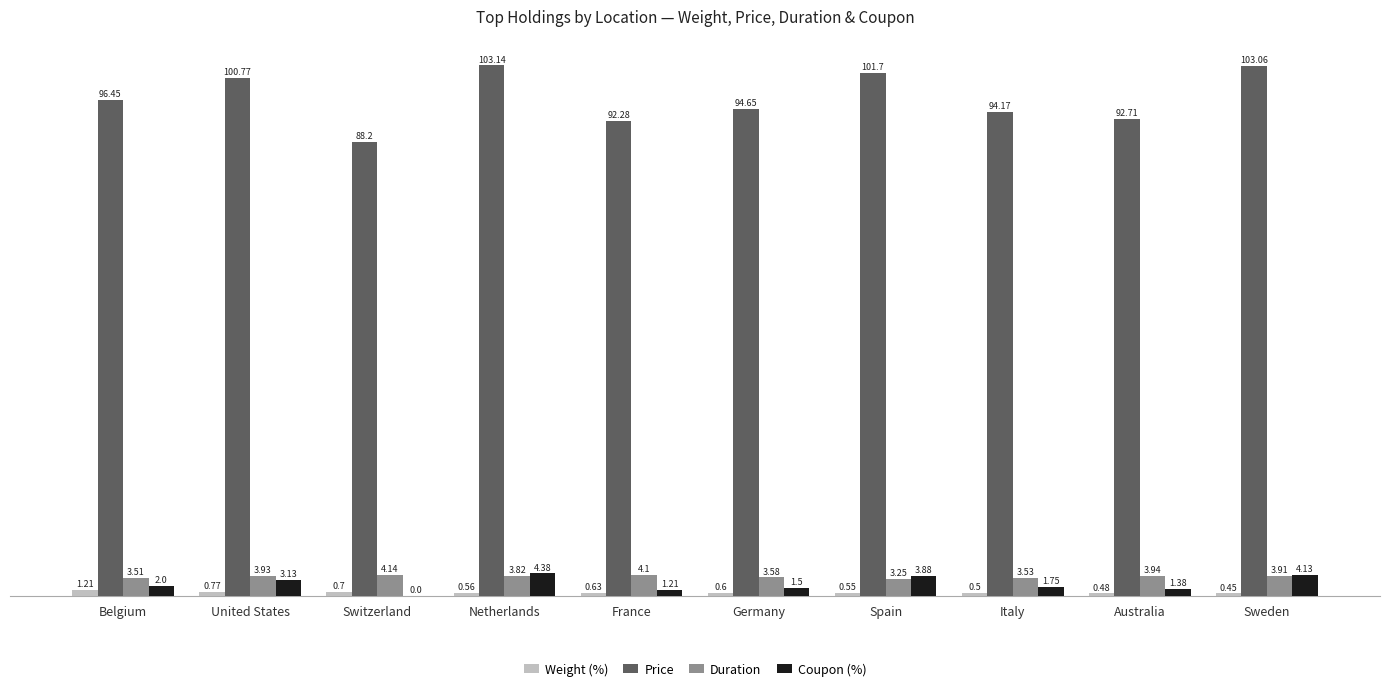

At which label does Price first exceed 96?

Belgium